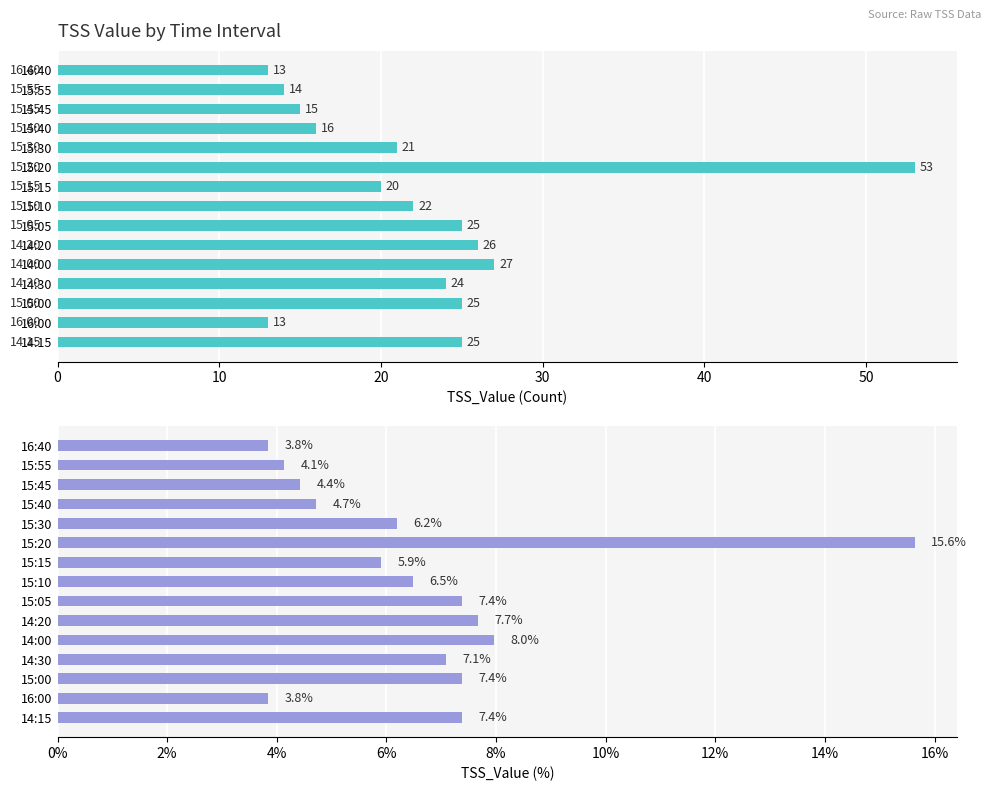

How many data points in Percentage are above 6?

9